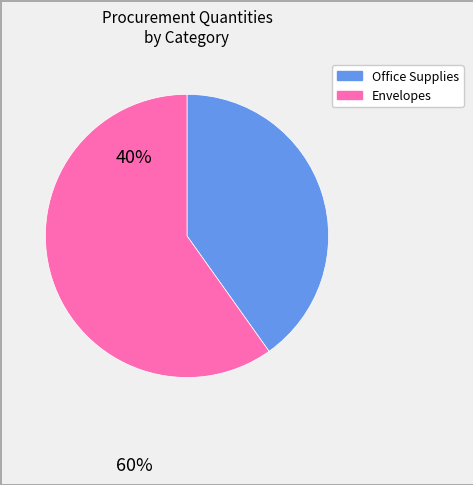

Is there a majority slice in this chart?

Yes